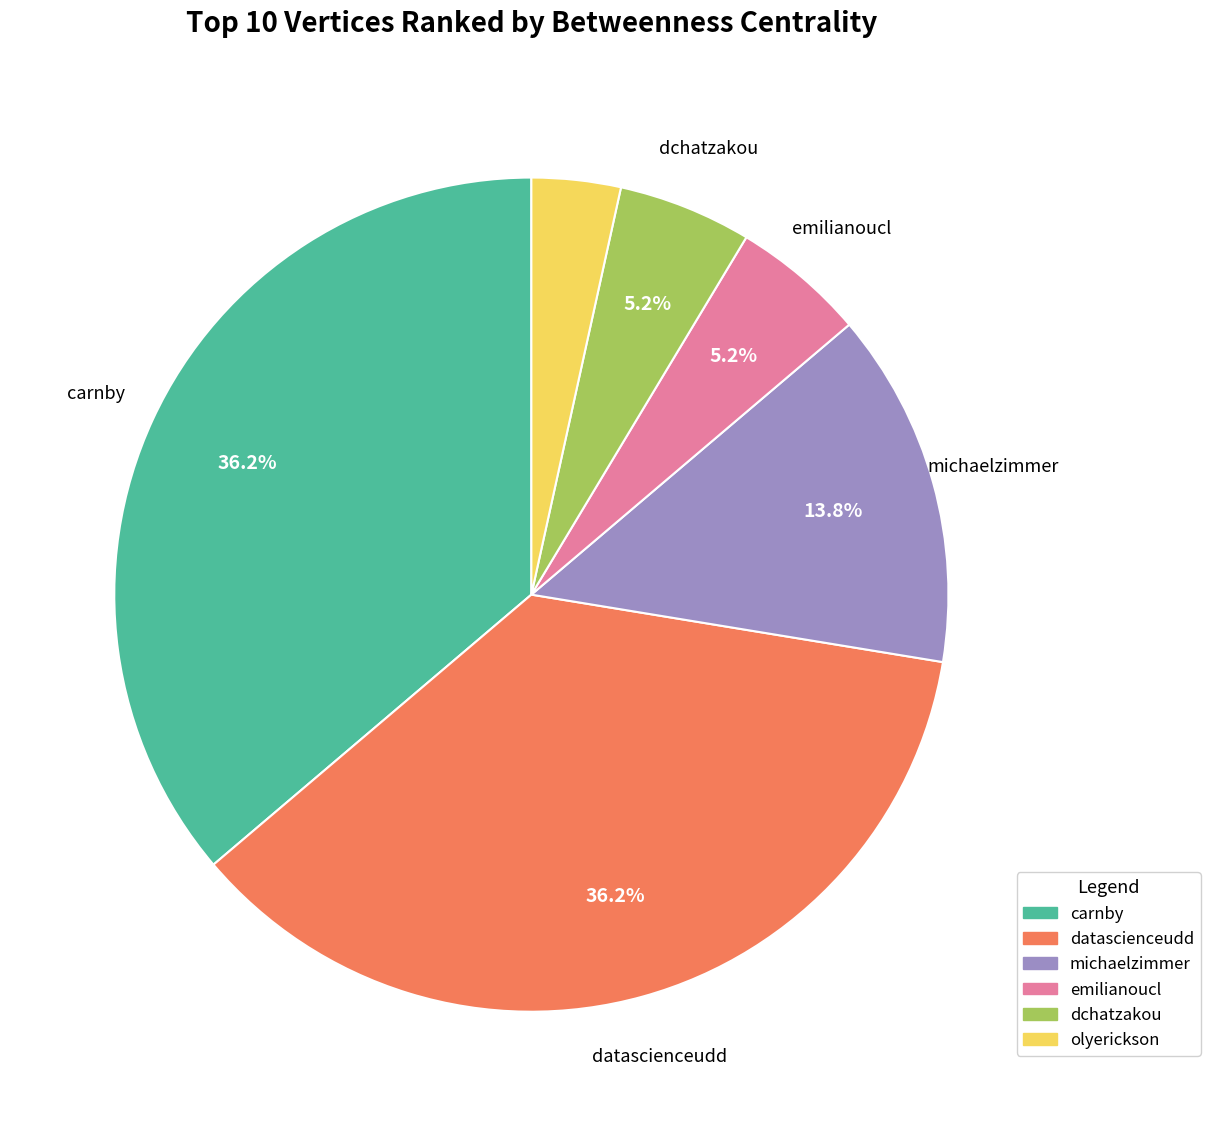

What percentage is the emilianoucl slice, to the nearest percent?

5%